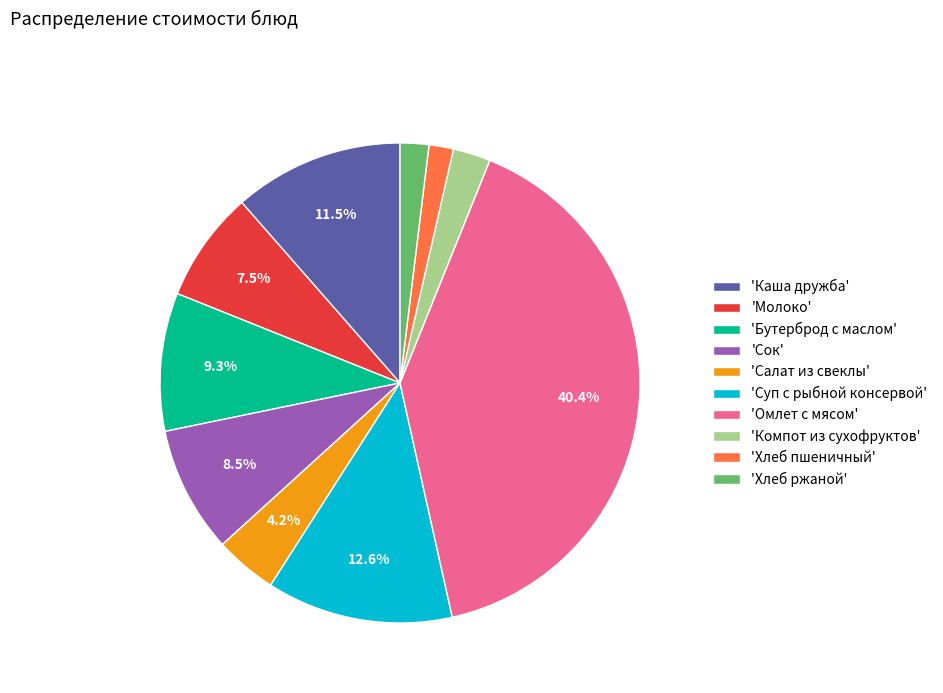

Which category has the biggest portion of the pie?

'Омлет с мясом'